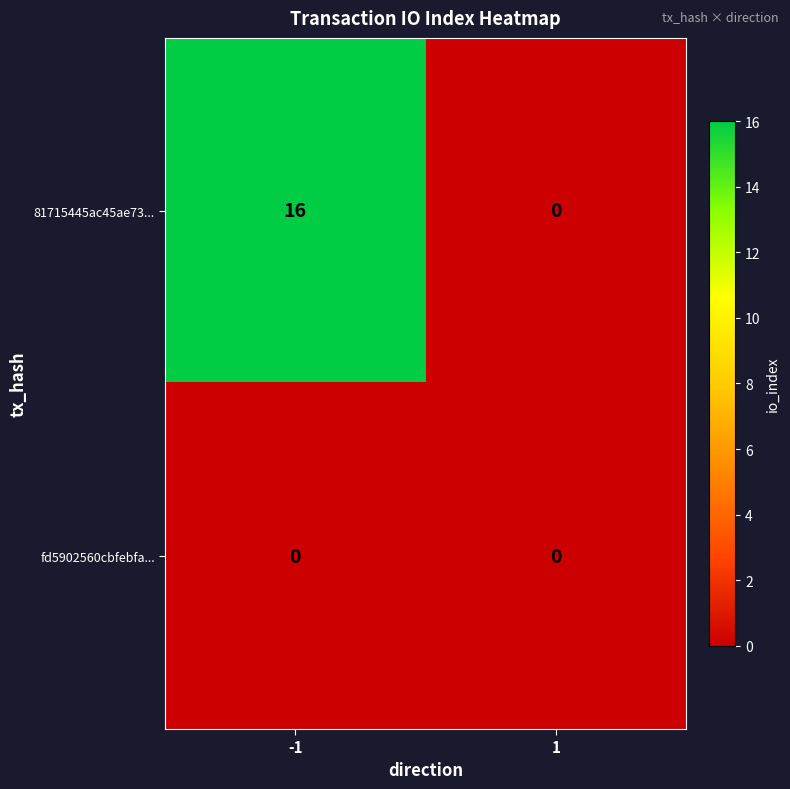

At which category is the sum across all series the highest?

-1